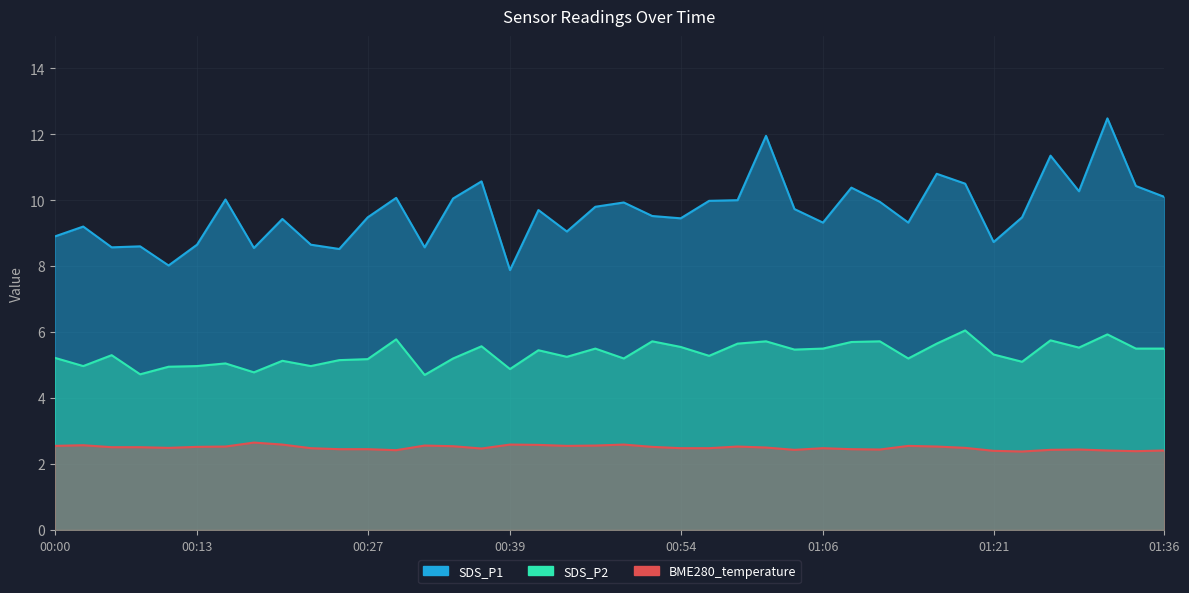

Does the chart have visible grid lines?

Yes